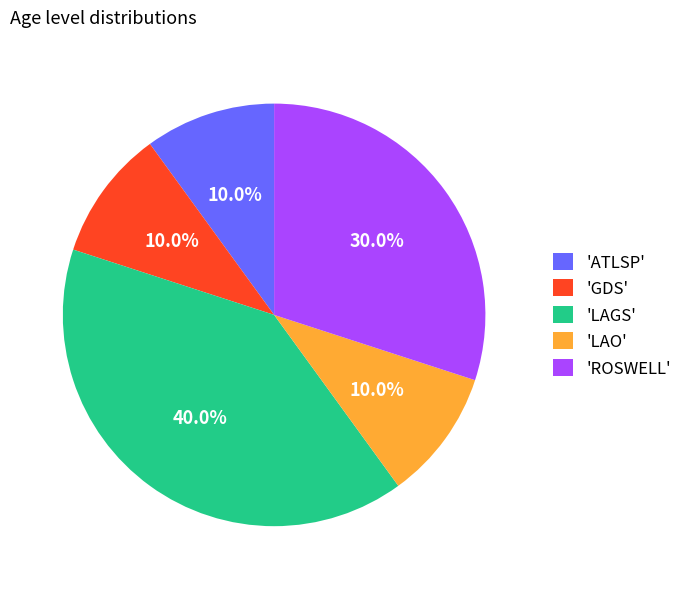

Is 'GDS' the majority of the pie?

No